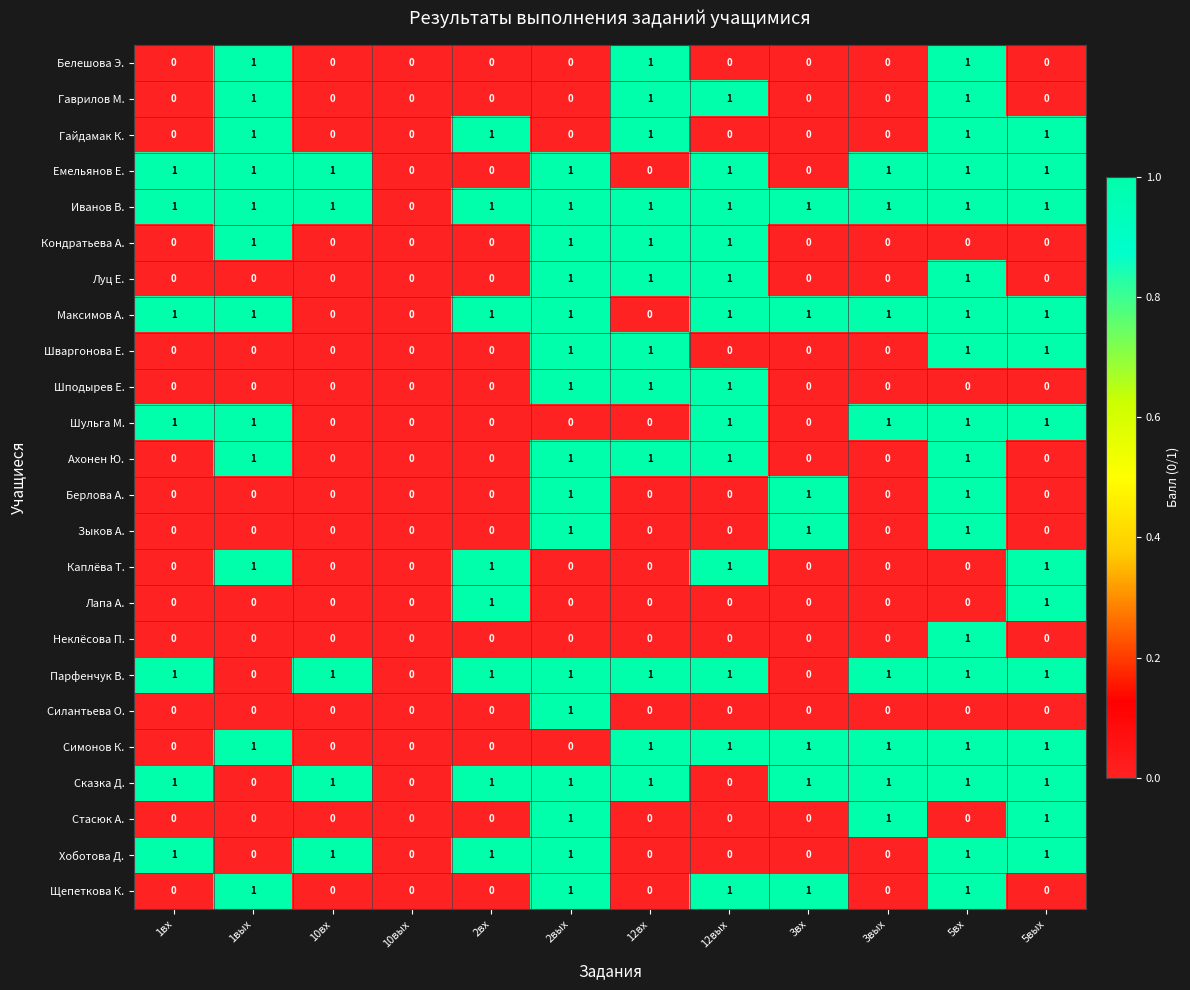

True or false: Гаврилов М. has a value of 1 at 5вх.

True